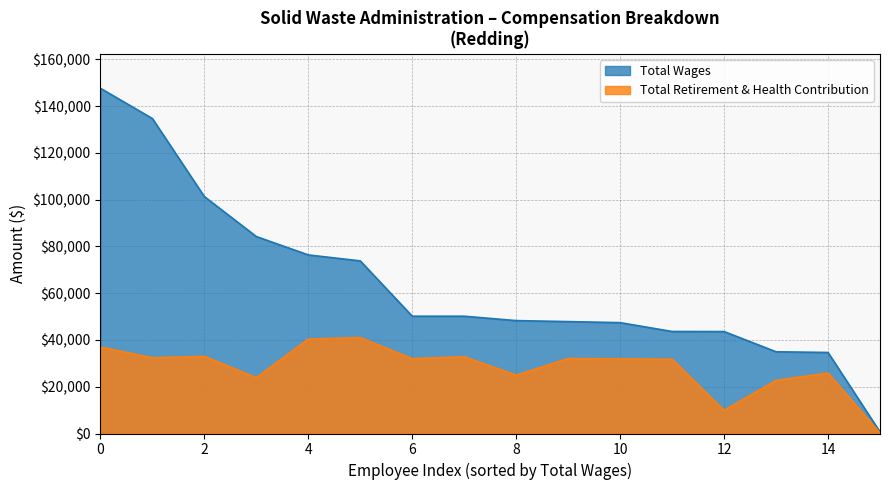

The value of total_wages at 4 is 76356. True or false?

True